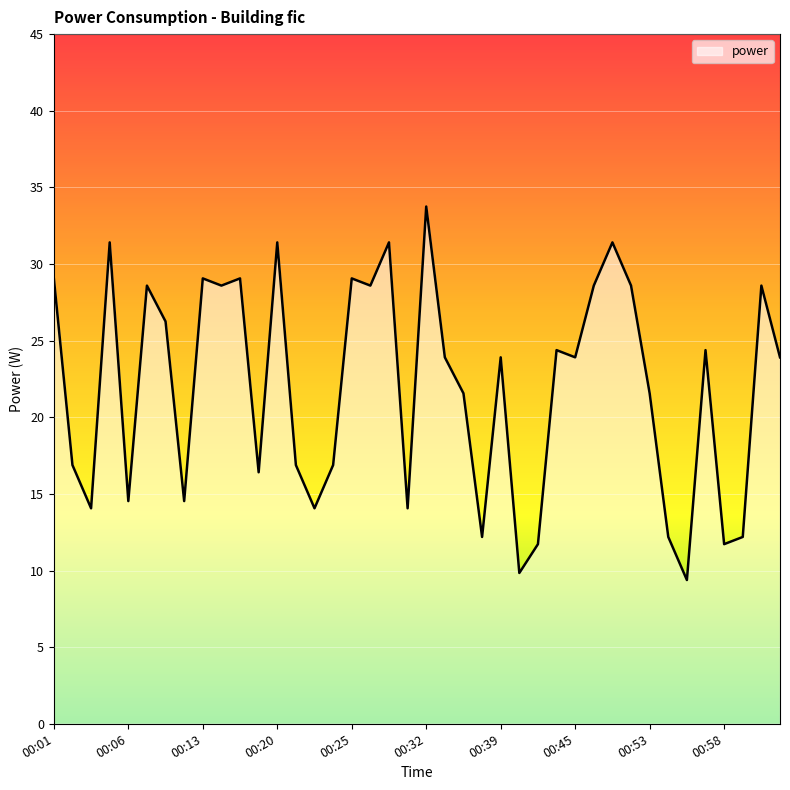

What is the maximum value shown in the chart?

33.8